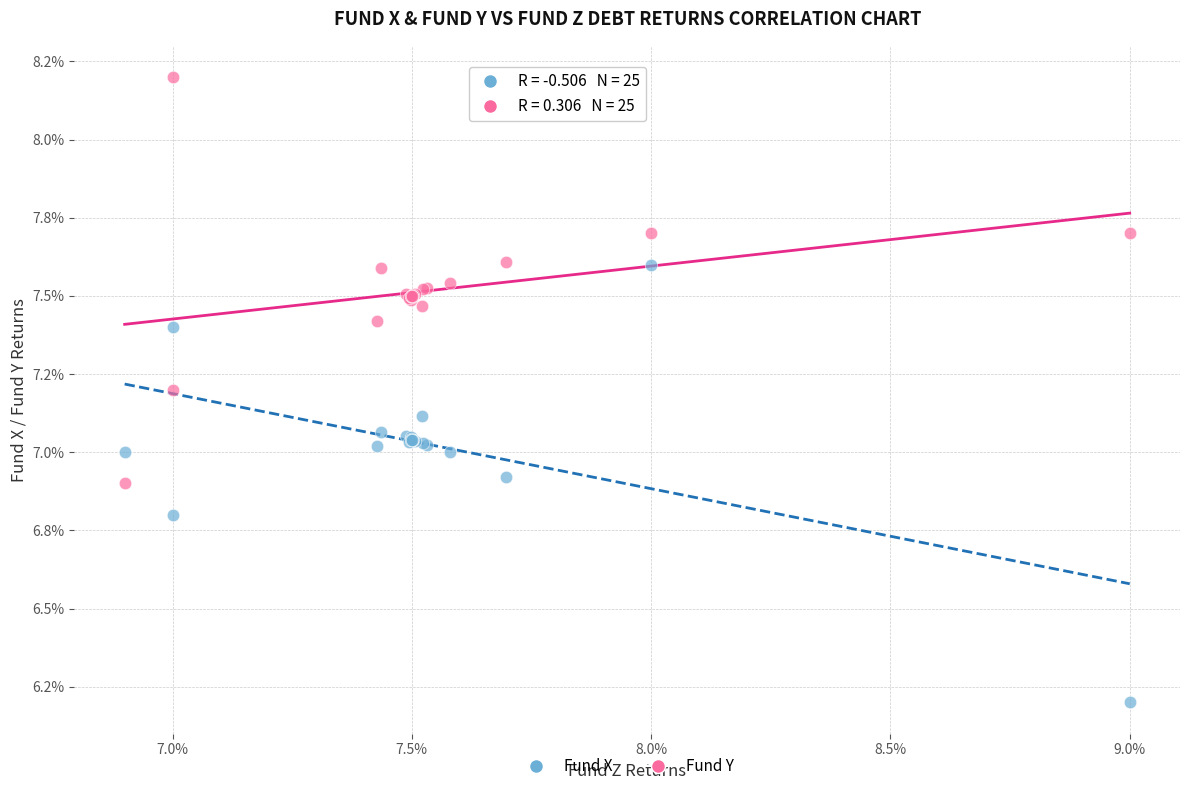

What are all the series names shown in the legend?

Fund X, Fund Y